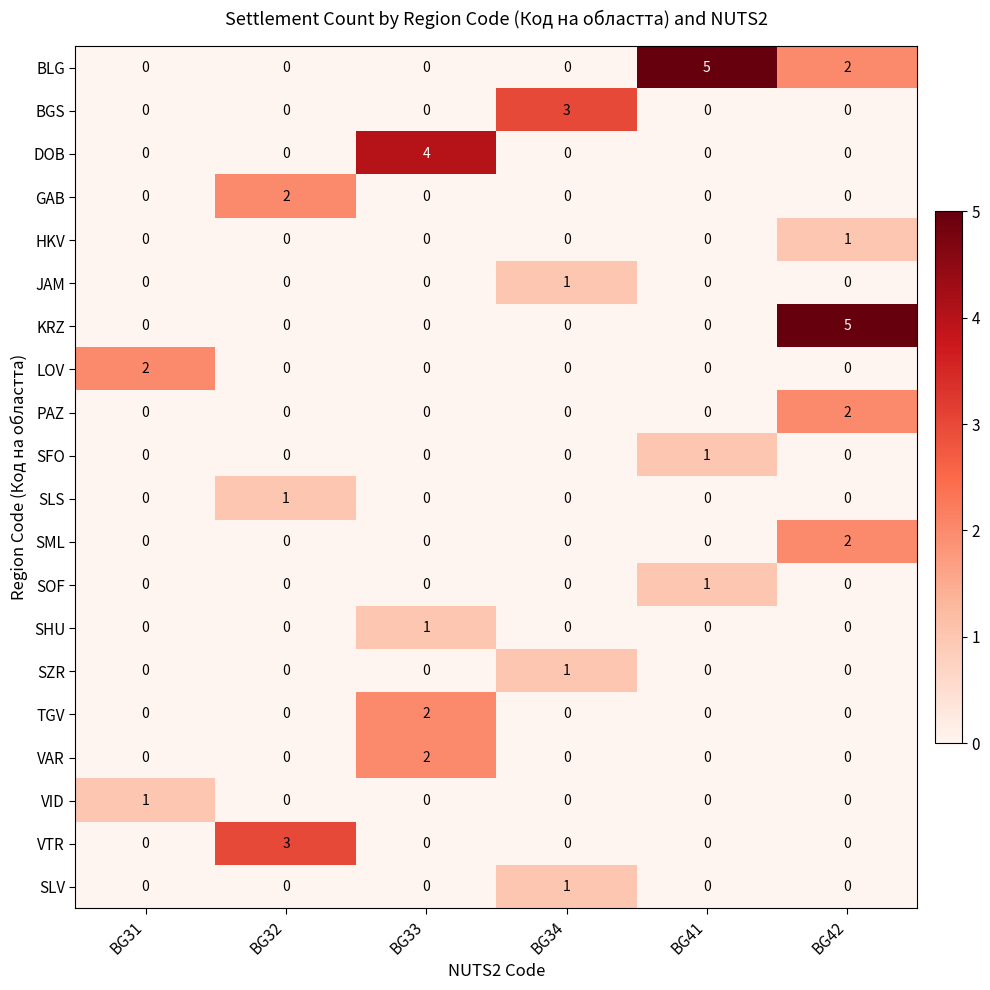

Count the HKV values in the range 0 to 1.

6